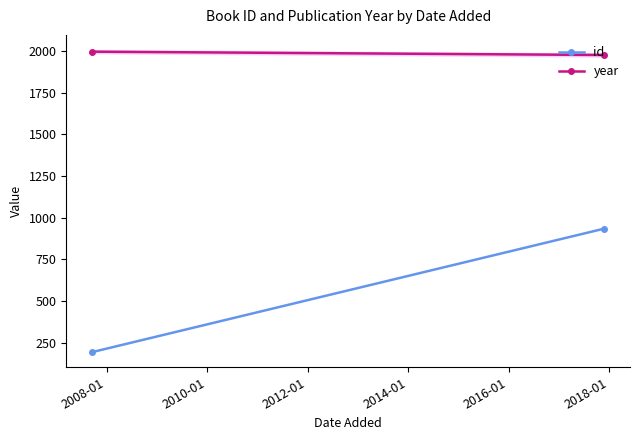

What is the average value?

1986